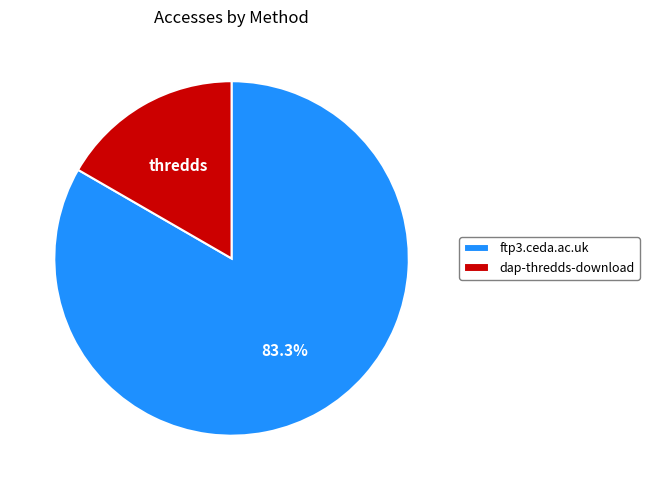

True or false: ftp3.ceda.ac.uk accounts for 83% of the total.

True